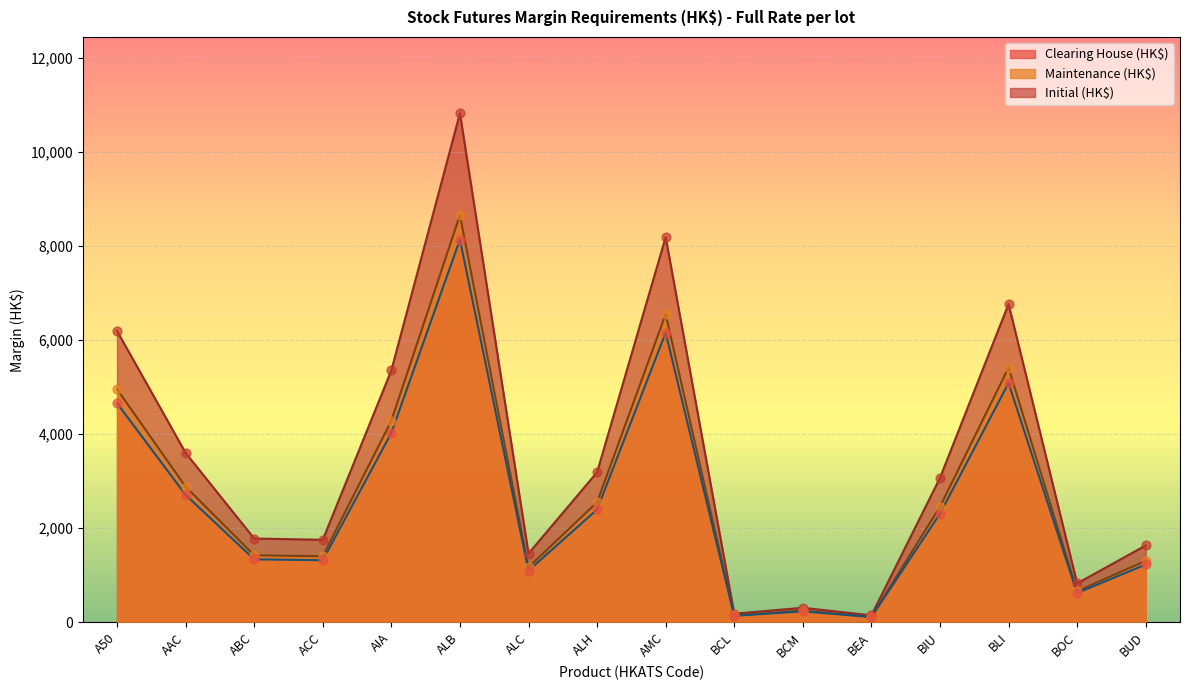

What is the total value across all series at BUD?

4173